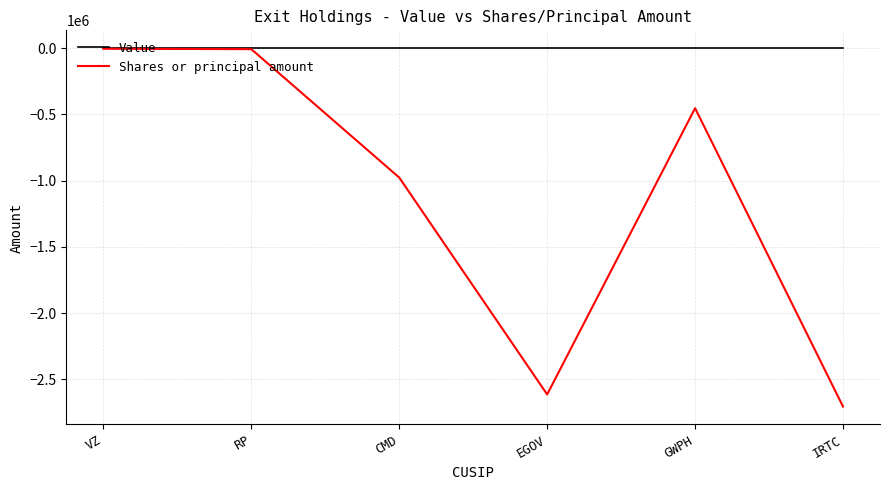

What is the difference between the highest and lowest values at EGOV?

2615313